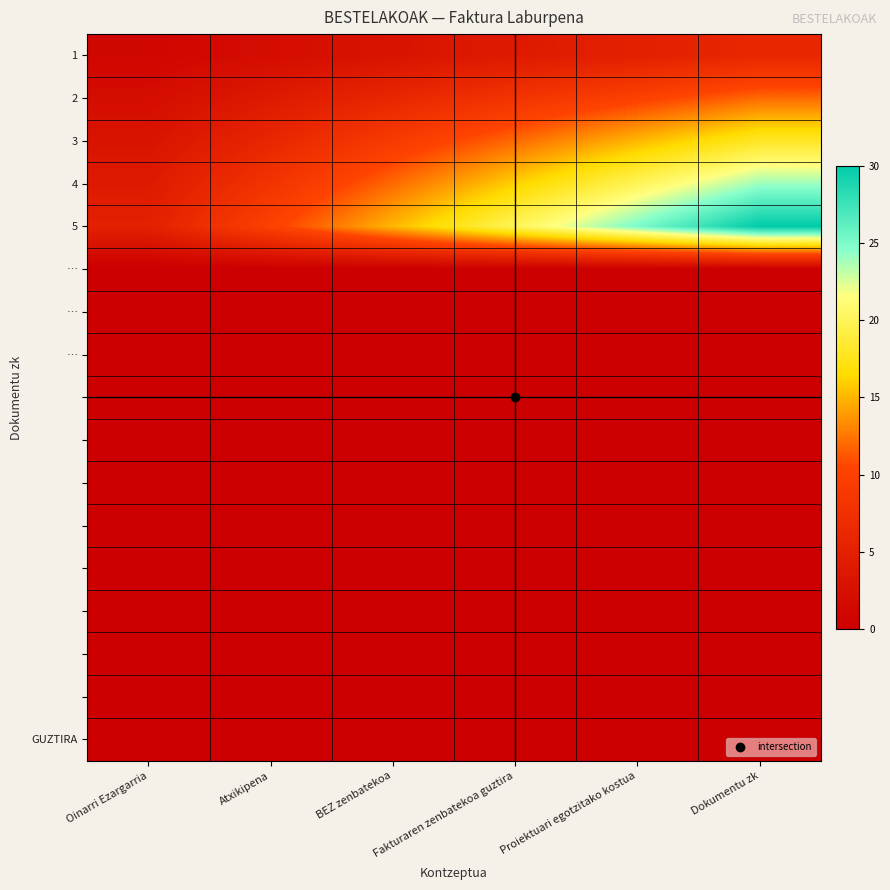

Between Proiektuari egotzitako kostua and Dokumentu zk, which is larger?

Dokumentu zk